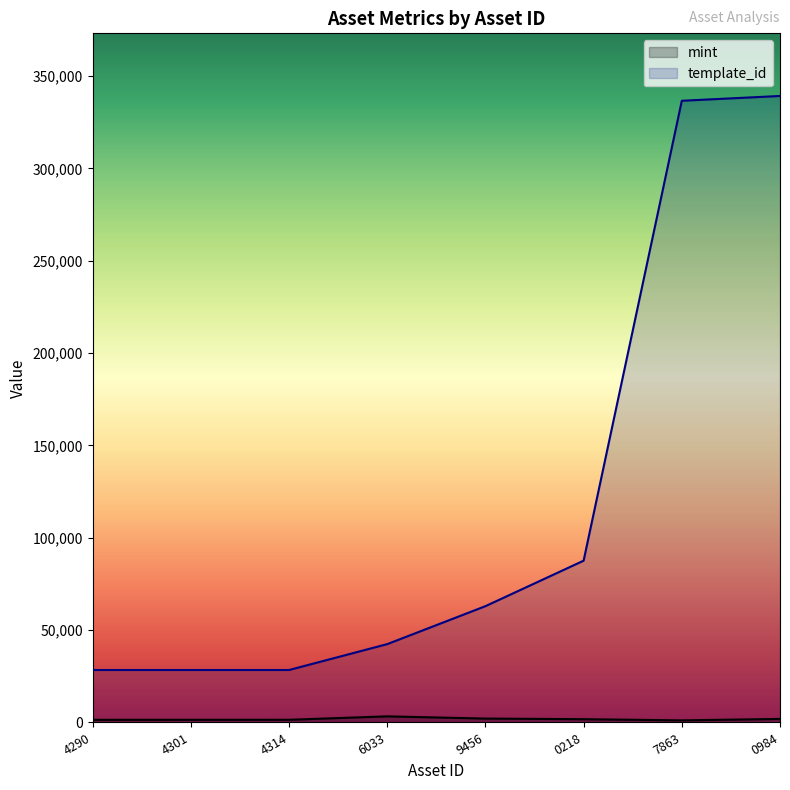

The template_id series shows 10427 at 4290. True or false?

False